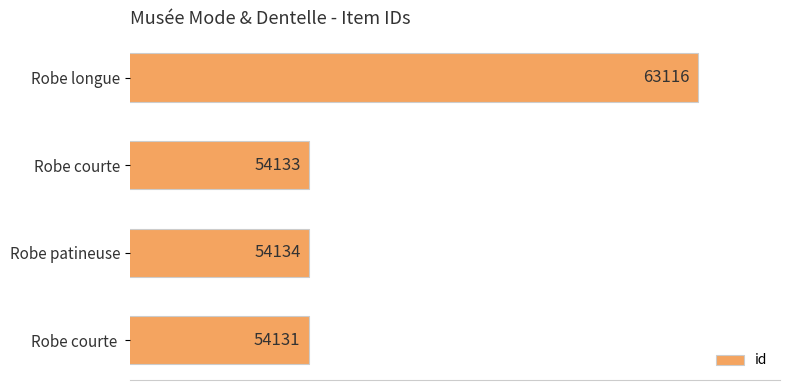

The value at Robe courte  is 26027. True or false?

False